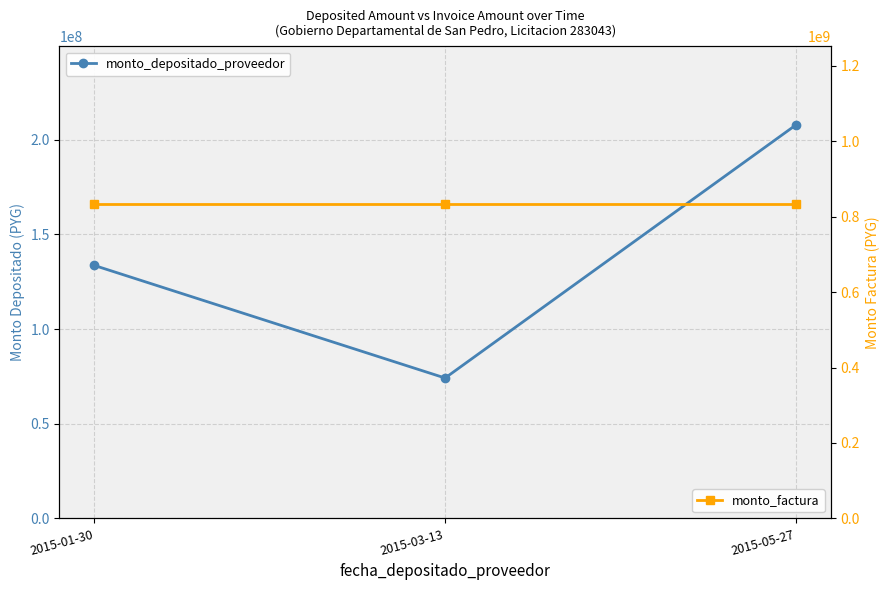

Which category has the highest value in the monto_depositado_proveedor series?

2015-05-27